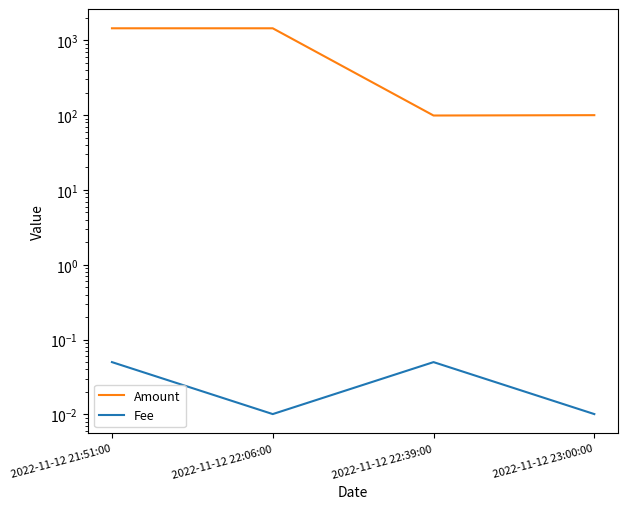

What is the difference between the Amount values at 2022-11-12 21:51:00 and 2022-11-12 22:39:00?

1350.8